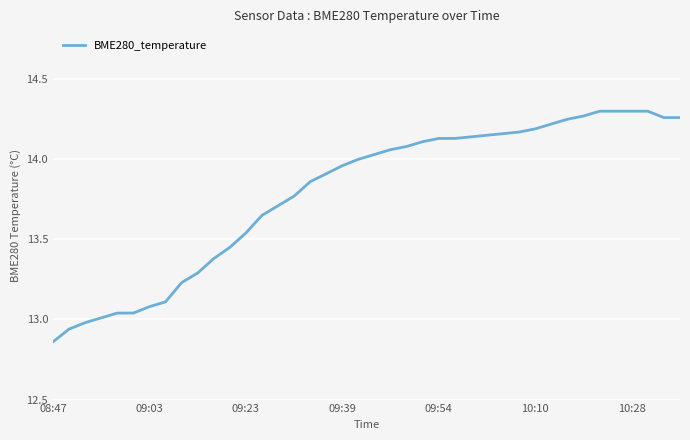

What is the difference between the maximum and minimum values?

1.4